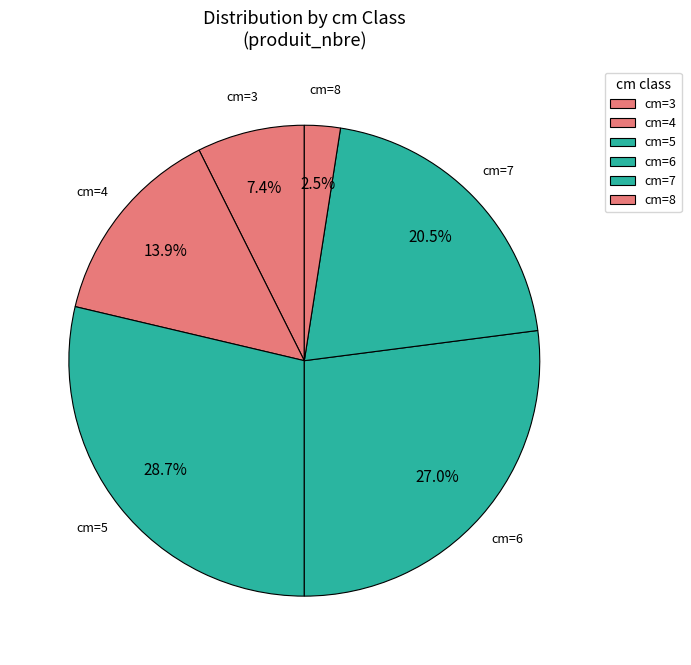

Which slice is the largest?

cm=5